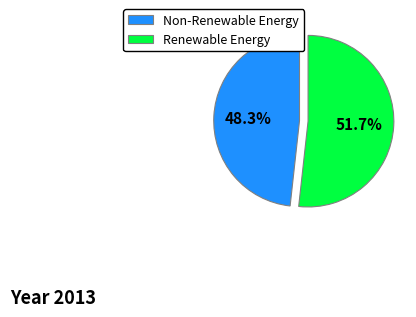

Which has a higher value, Renewable Energy or Non-Renewable Energy?

Renewable Energy